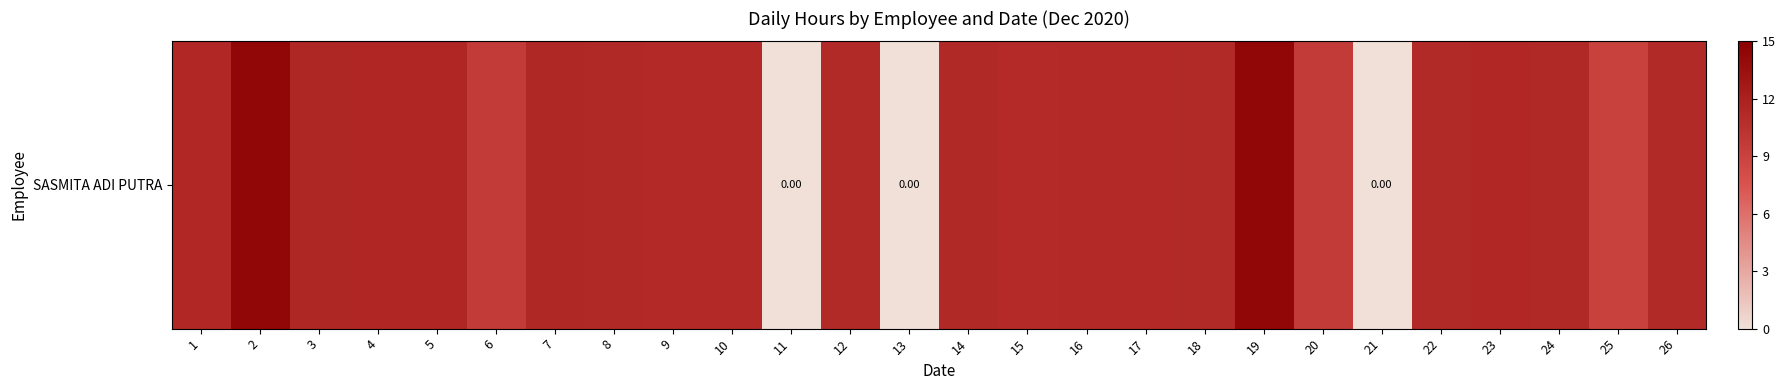

The value at 10 is 3.9. True or false?

False